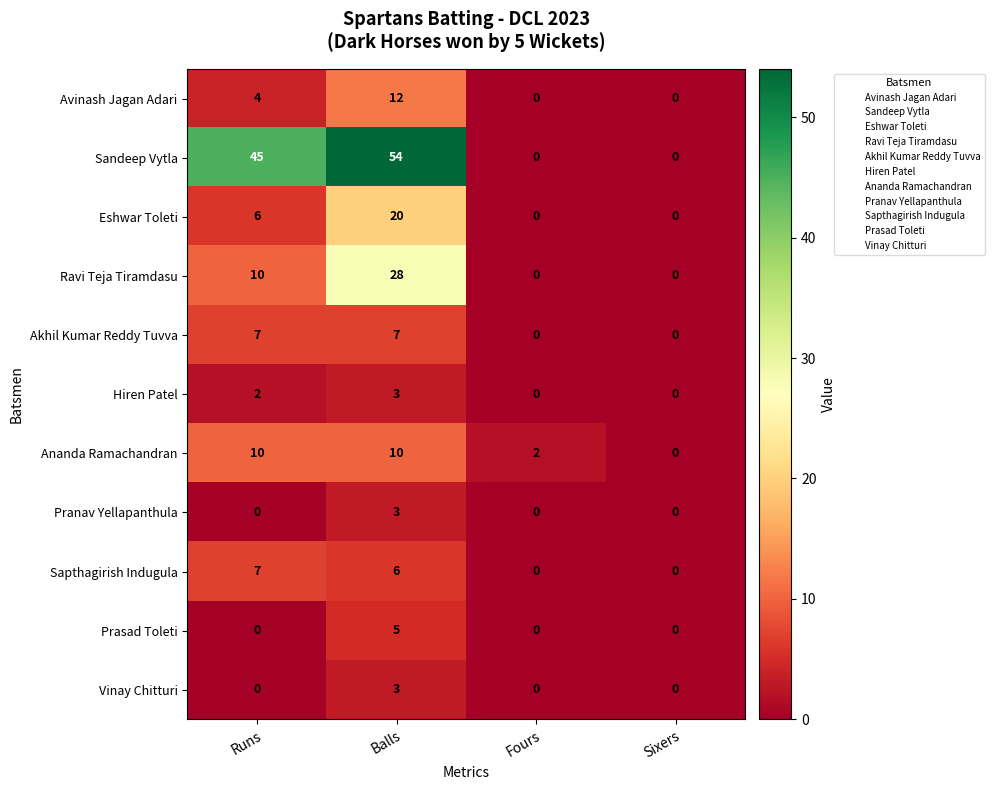

Where is Eshwar Toleti nearest to the value 10?

Runs